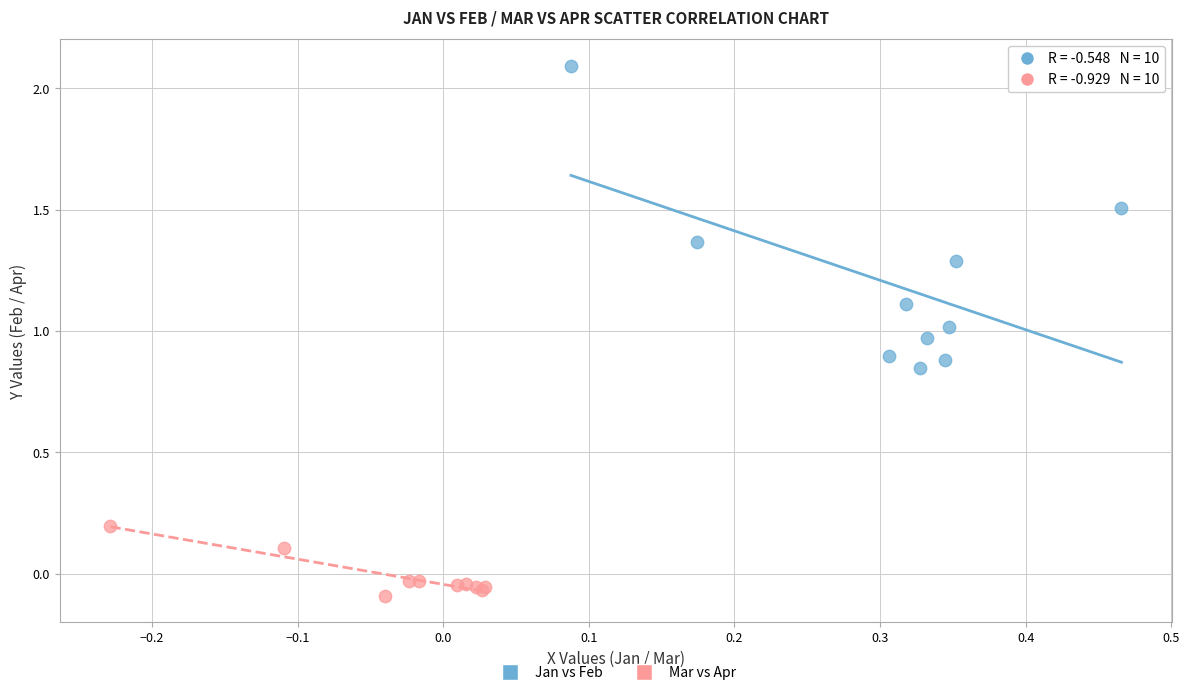

What are all the series names shown in the legend?

Jan vs Feb, Mar vs Apr